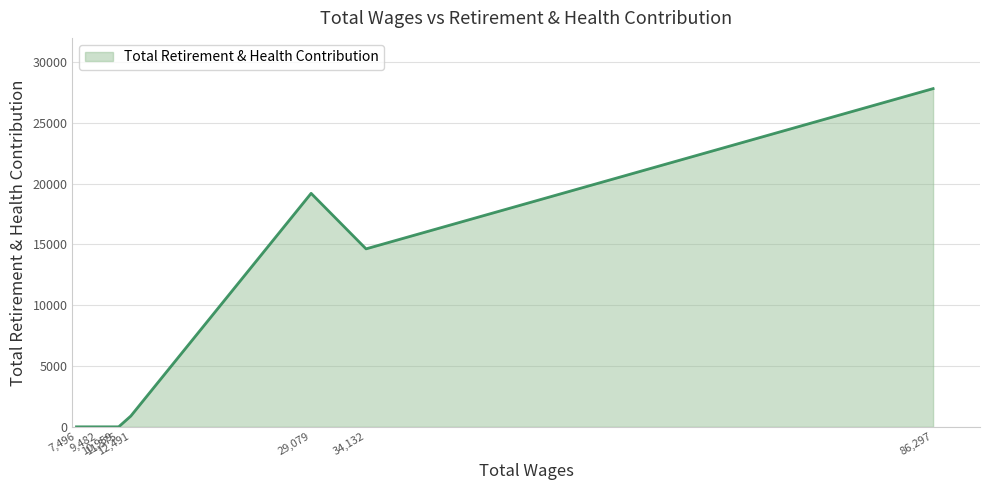

What is the greatest value displayed?

27803